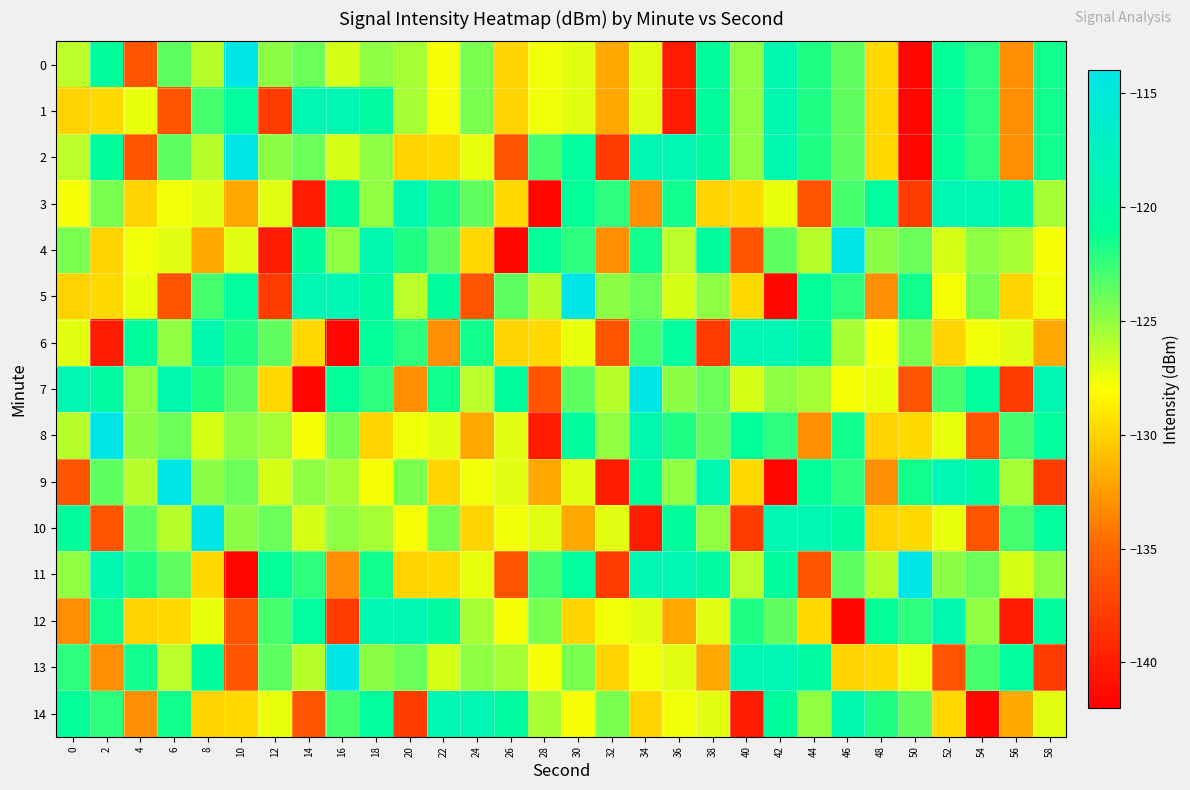

Which series has the largest total across all categories?

7